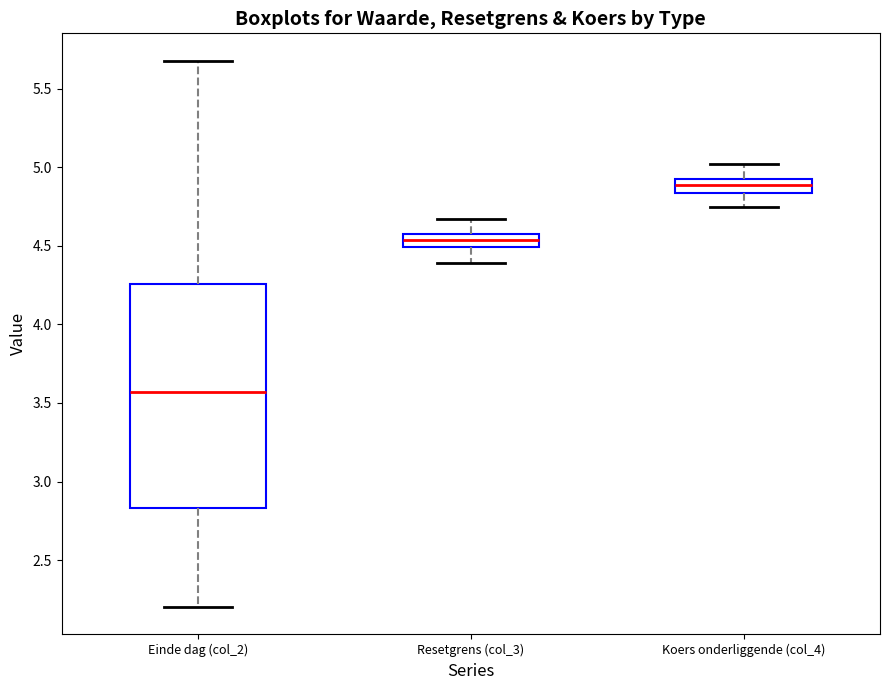

Reading left to right, read every box against the y-axis: the position of its median line, the range the box covers, and the ends of its whiskers. The values are not printed on the chart, so give them approximately, as read against the axis.

Einde dag (col_2): median 3.55, box 2.85 to 4.25, whiskers 2.20 to 5.70
Resetgrens (col_3): median 4.55, box 4.50 to 4.60, whiskers 4.40 to 4.65
Koers onderliggende (col_4): median 4.90 (inside the box), box 4.85 to 4.90, whiskers 4.75 to 5.00